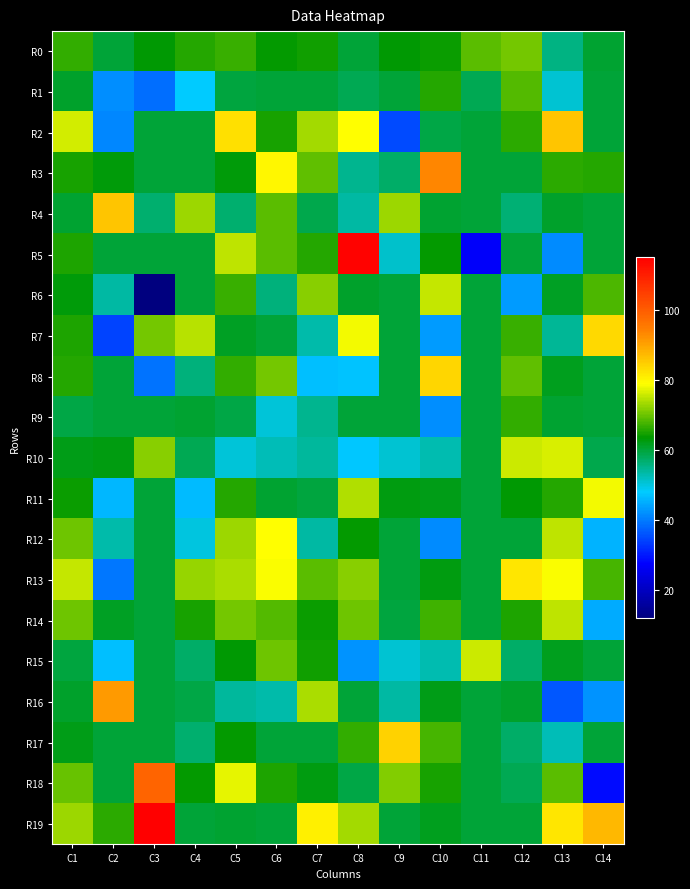

Reading right to left, list all the values displayed in this chart.

R0: C14=60.3	C13=55.6	C12=70.5	C11=69.0	C10=64.2	C9=63.1	C8=60.1	C7=64.7	C6=63.6	C5=66.9	C4=65.7	C3=63.2	C2=60.1	C1=66.6
R1: C14=60.0	C13=50.8	C12=68.4	C11=58.6	C10=65.6	C9=60.0	C8=58.3	C7=60.0	C6=60.0	C5=59.6	C4=48.2	C3=38.7	C2=42.1	C1=61.0
R2: C14=60.0	C13=86.0	C12=66.1	C11=60.0	C10=59.3	C9=35.2	C8=79.0	C7=73.3	C6=65.1	C5=82.8	C4=60.0	C3=60.0	C2=41.0	C1=76.1
R3: C14=65.7	C13=66.3	C12=60.0	C11=60.0	C10=93.4	C9=57.3	C8=54.8	C7=69.2	C6=79.6	C5=62.9	C4=60.0	C3=60.0	C2=62.8	C1=65.0
R4: C14=60.0	C13=60.9	C12=56.6	C11=60.0	C10=60.4	C9=73.1	C8=53.6	C7=58.7	C6=69.0	C5=57.0	C4=73.0	C3=56.7	C2=86.0	C1=60.6
R5: C14=60.0	C13=41.6	C12=60.0	C11=27.0	C10=63.8	C9=51.3	C8=114.5	C7=65.8	C6=69.0	C5=75.1	C4=60.2	C3=60.0	C2=60.0	C1=65.2
R6: C14=68.0	C13=61.1	C12=43.0	C11=60.0	C10=75.5	C9=60.0	C8=60.7	C7=71.6	C6=56.2	C5=66.8	C4=60.0	C3=12.2	C2=53.8	C1=63.0
R7: C14=83.6	C13=54.6	C12=67.1	C11=60.0	C10=43.2	C9=60.0	C8=78.1	C7=53.4	C6=60.0	C5=61.3	C4=74.7	C3=70.6	C2=34.3	C1=65.4
R8: C14=60.0	C13=61.8	C12=69.5	C11=60.0	C10=84.0	C9=60.0	C8=47.3	C7=47.0	C6=70.5	C5=66.4	C4=55.9	C3=39.3	C2=60.0	C1=65.6
R9: C14=60.0	C13=60.4	C12=66.6	C11=60.0	C10=42.1	C9=60.0	C8=60.0	C7=54.9	C6=50.6	C5=59.1	C4=60.5	C3=60.0	C2=60.0	C1=59.1
R10: C14=59.0	C13=76.4	C12=75.9	C11=60.0	C10=52.9	C9=50.8	C8=47.8	C7=54.2	C6=52.5	C5=50.5	C4=58.4	C3=71.6	C2=62.6	C1=61.9
R11: C14=78.2	C13=65.9	C12=63.2	C11=60.0	C10=62.1	C9=62.4	C8=74.0	C7=59.7	C6=60.5	C5=65.8	C4=46.4	C3=60.0	C2=45.8	C1=64.2
R12: C14=45.7	C13=74.8	C12=60.0	C11=60.0	C10=41.5	C9=60.0	C8=63.9	C7=53.5	C6=79.0	C5=72.9	C4=50.0	C3=60.0	C2=53.2	C1=70.2
R13: C14=67.7	C13=78.4	C12=81.8	C11=60.0	C10=62.3	C9=60.0	C8=71.8	C7=69.0	C6=78.7	C5=73.9	C4=72.5	C3=60.0	C2=39.5	C1=75.4
R14: C14=44.8	C13=74.8	C12=65.2	C11=60.0	C10=67.4	C9=59.8	C8=70.1	C7=64.0	C6=68.5	C5=70.4	C4=65.0	C3=60.0	C2=61.3	C1=70.2
R15: C14=60.0	C13=61.5	C12=57.4	C11=75.9	C10=52.9	C9=50.9	C8=42.4	C7=64.6	C6=70.3	C5=63.4	C4=57.2	C3=60.0	C2=46.7	C1=59.5
R16: C14=42.3	C13=36.4	C12=61.0	C11=60.0	C10=61.9	C9=53.7	C8=60.0	C7=73.6	C6=53.1	C5=53.9	C4=59.1	C3=60.0	C2=91.1	C1=61.0
R17: C14=60.0	C13=52.3	C12=57.4	C11=60.0	C10=67.6	C9=84.3	C8=66.6	C7=60.0	C6=60.0	C5=63.9	C4=57.0	C3=60.0	C2=60.0	C1=61.9
R18: C14=28.8	C13=68.9	C12=58.4	C11=60.0	C10=64.9	C9=71.2	C8=59.2	C7=62.3	C6=65.2	C5=77.5	C4=63.8	C3=98.6	C2=60.0	C1=69.9
R19: C14=87.3	C13=82.0	C12=60.0	C11=60.0	C10=61.5	C9=60.0	C8=73.3	C7=80.8	C6=60.0	C5=60.4	C4=60.0	C3=204.0	C2=66.3	C1=73.1